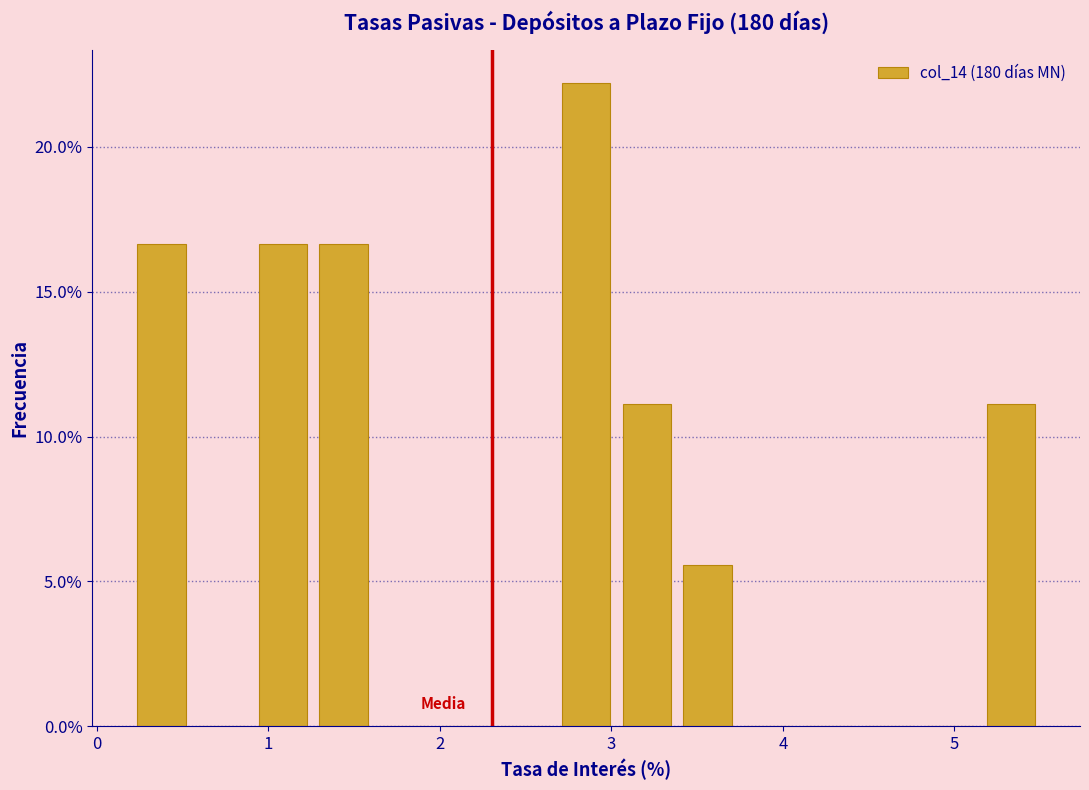

Read against the x-axis, roughly where is the centre of the tallest bar?

2.9